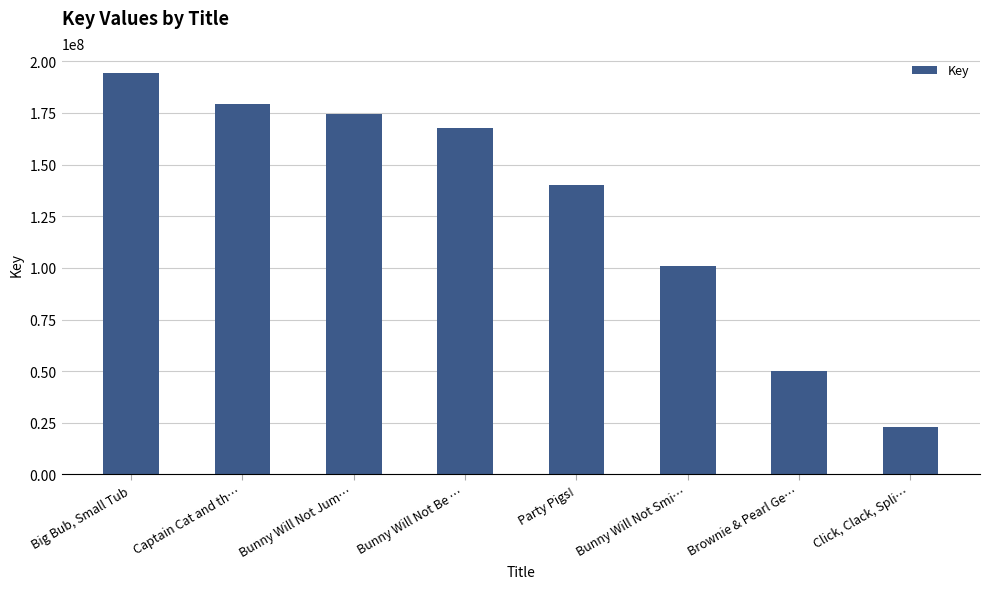

What is the greatest value displayed?

194274394